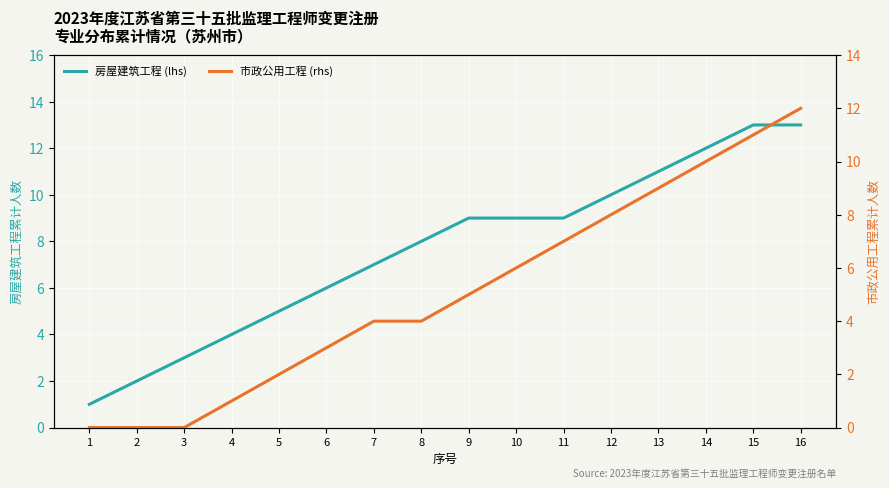

At how many categories does at least one series exceed 5?

11